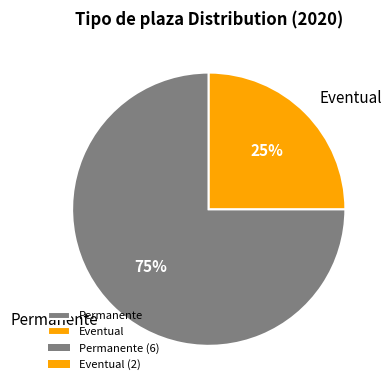

Which slice is the largest?

Permanente